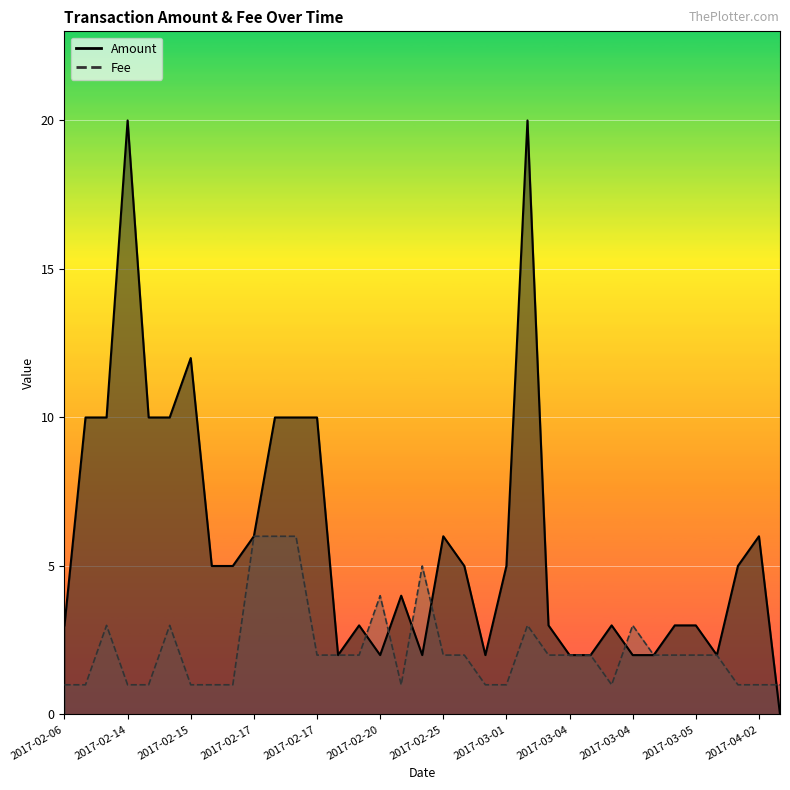

What is the label of the 16th point from the right?

2017-02-26